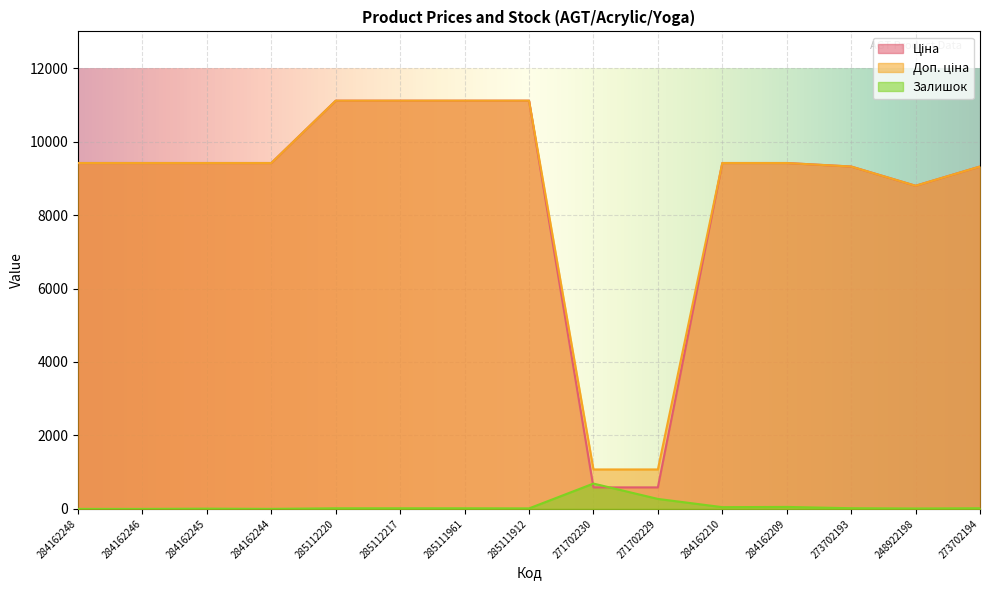

Reading left to right, list all the values displayed in this chart.

Ціна: 9416.9	9416.9	9416.9	9416.9	11113.6	11113.6	11113.6	11113.6	586.0	586.0	9416.9	9416.9	9321.4	8797.6	9321.4
Доп. ціна: 9416.9	9416.9	9416.9	9416.9	11113.6	11113.6	11113.6	11113.6	1074.5	1074.5	9416.9	9416.9	9321.4	8797.6	9321.4
Залишок: 0.0	0.0	7.0	1.0	17.0	17.0	17.0	14.0	690.0	272.0	48.0	54.0	19.0	11.0	18.0